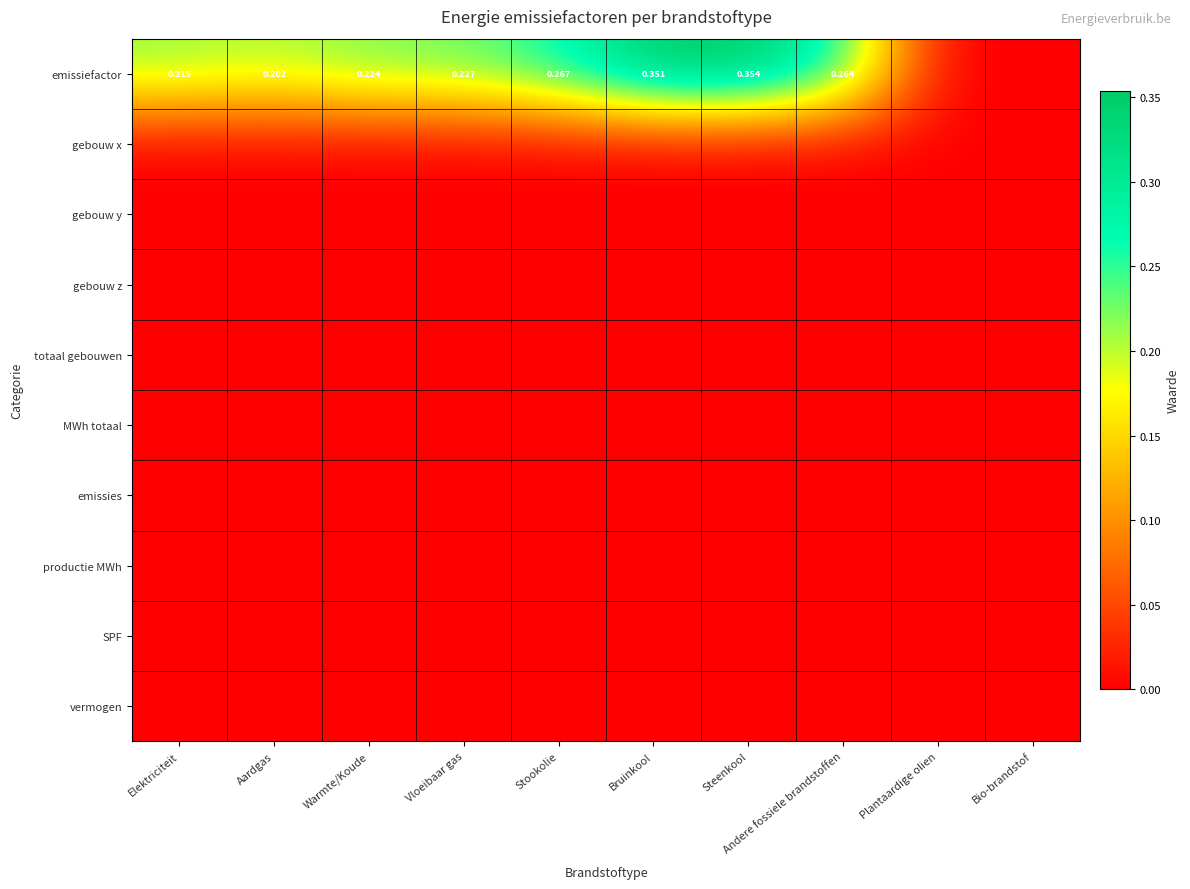

Which has a higher value, Bruinkool or Warmte/Koude?

Bruinkool